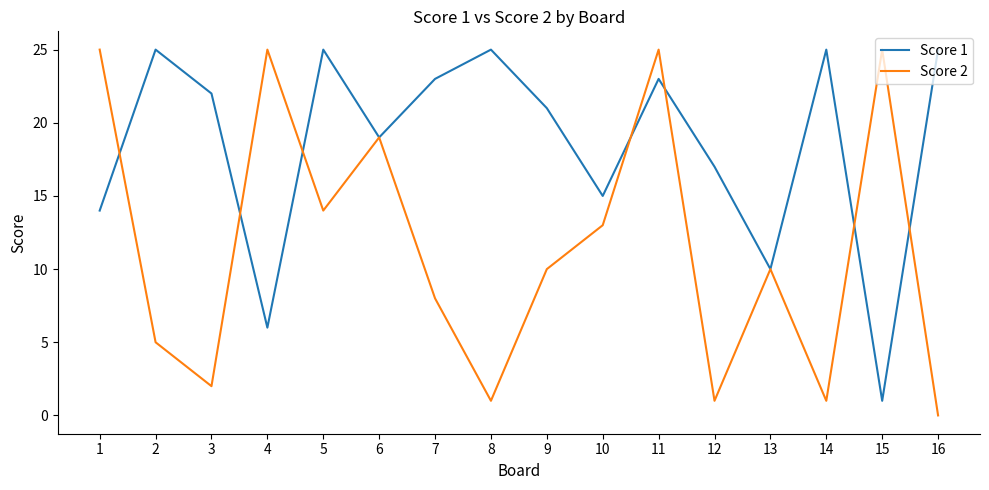

What is the sum of the Score 2 values at 15 and 3?

27